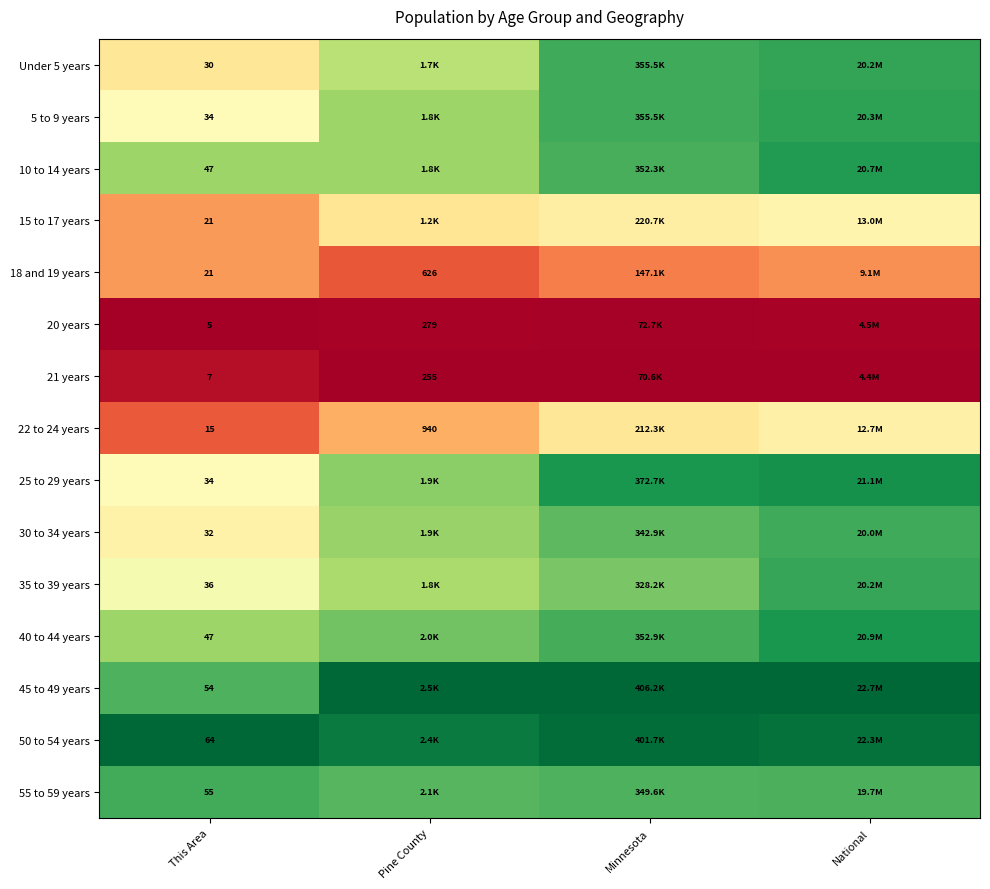

The value of 18 and 19 years at Pine County is 0.3. True or false?

False